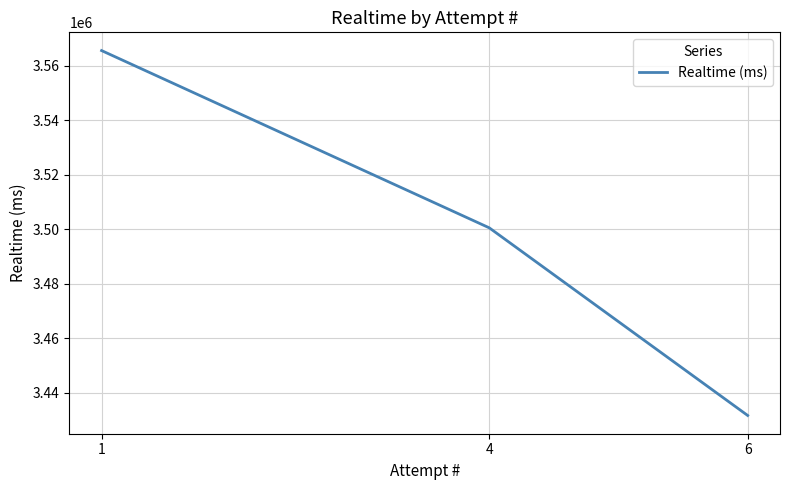

What is the sum of all values?

10497585